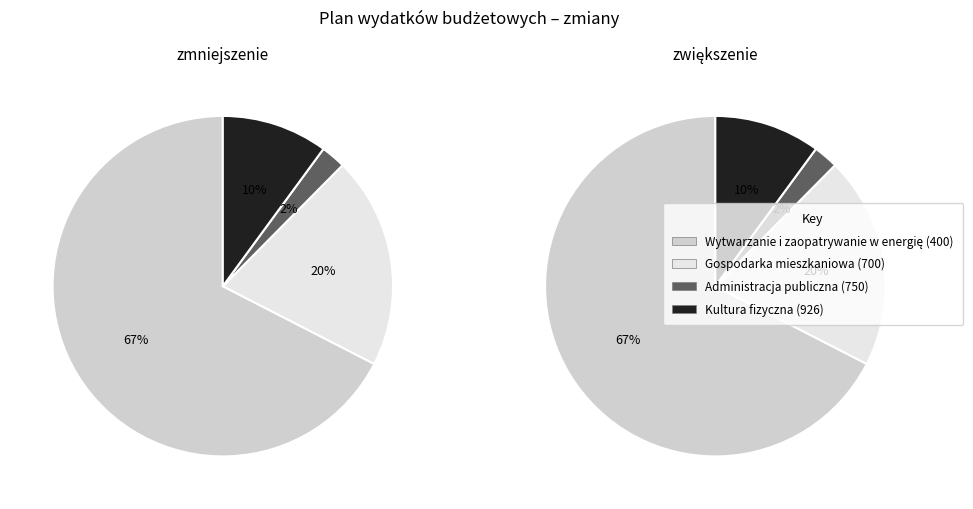

Does Administracja publiczna (750) represent more than half of the total?

No